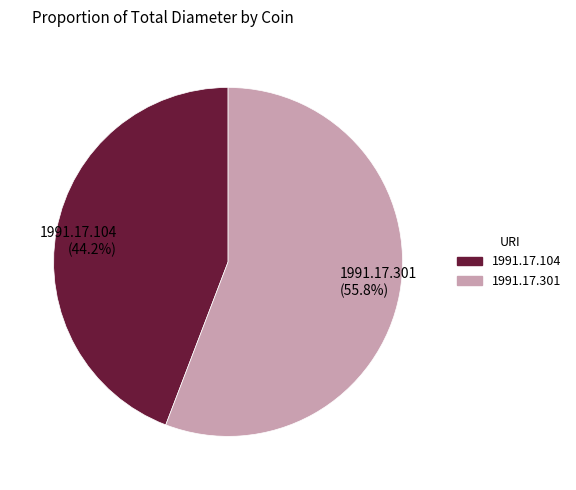

Is there any slice that represents more than half of the pie?

Yes